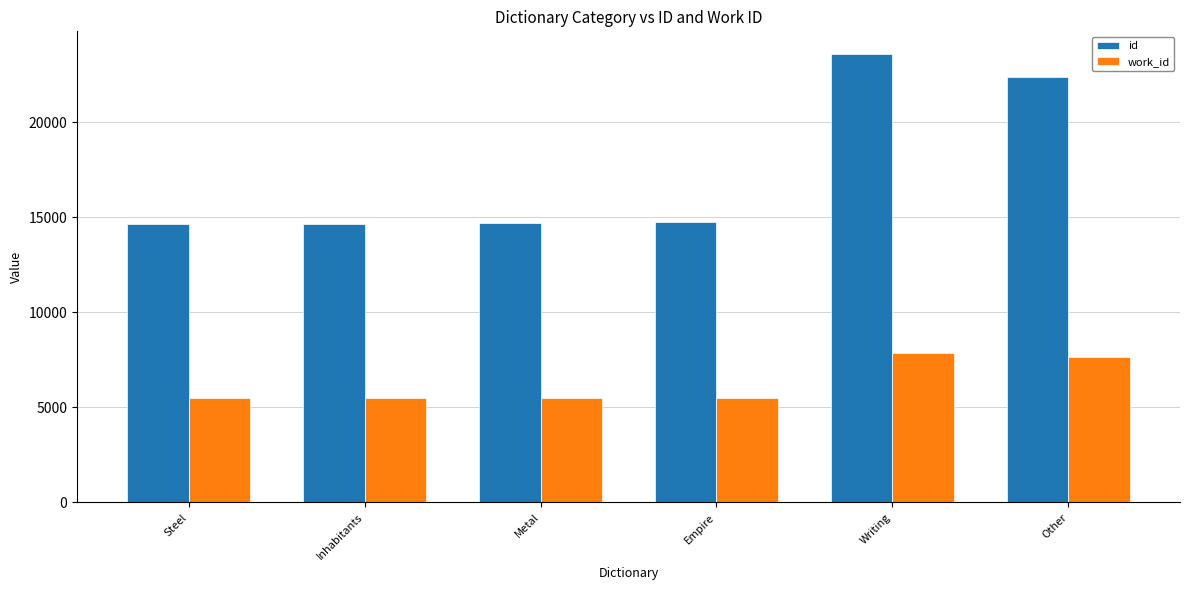

What is the smallest value displayed?

5475